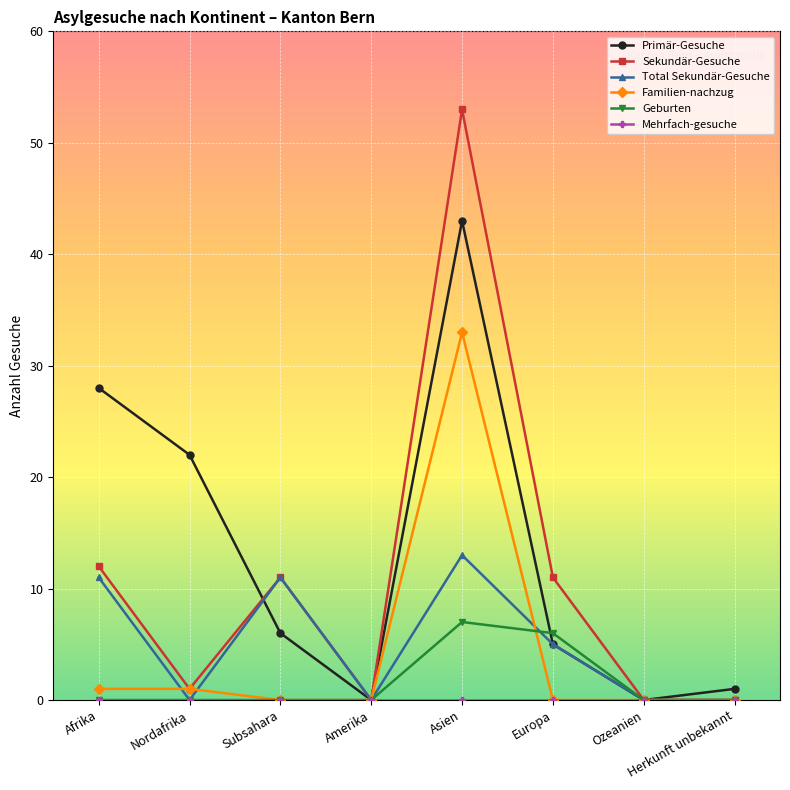

Which series has the widest spread of values?

Sekundär-Gesuche